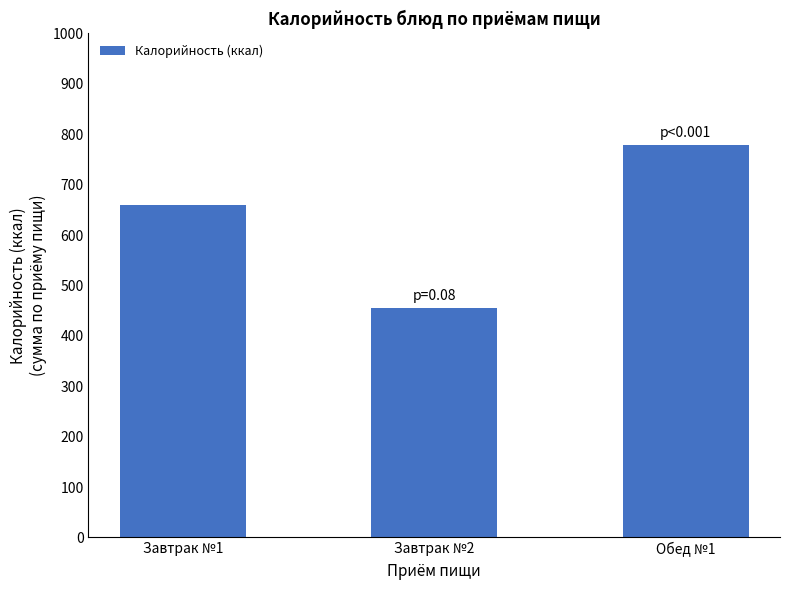

What is the sum of the values at Обед №1 and Завтрак №1?

1438.1